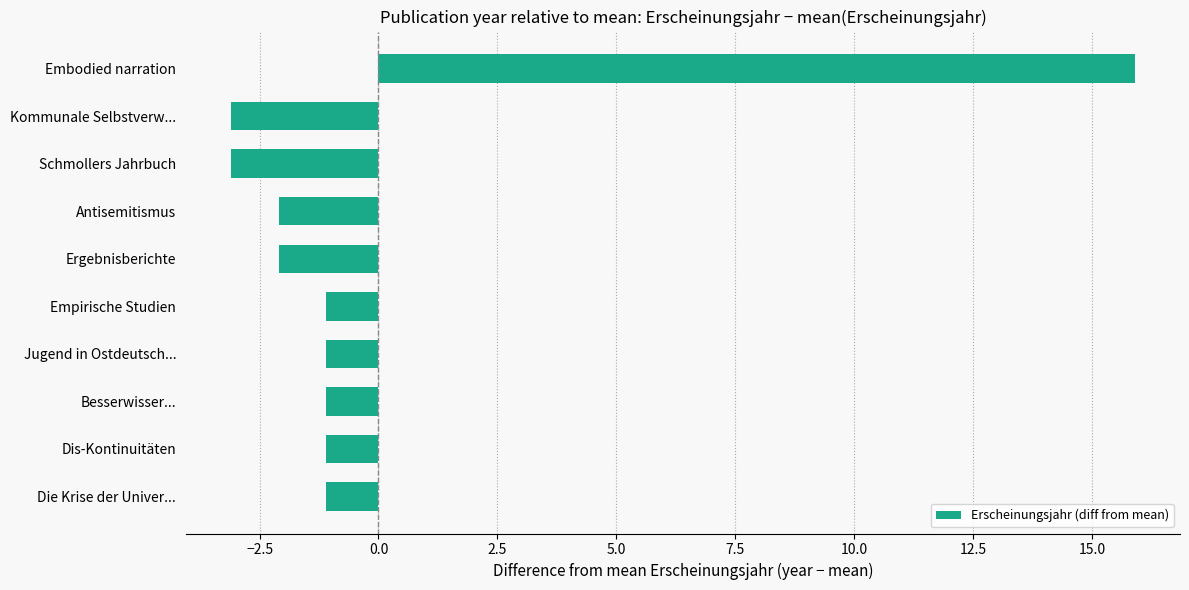

What is the difference between the maximum and minimum values?

19.0